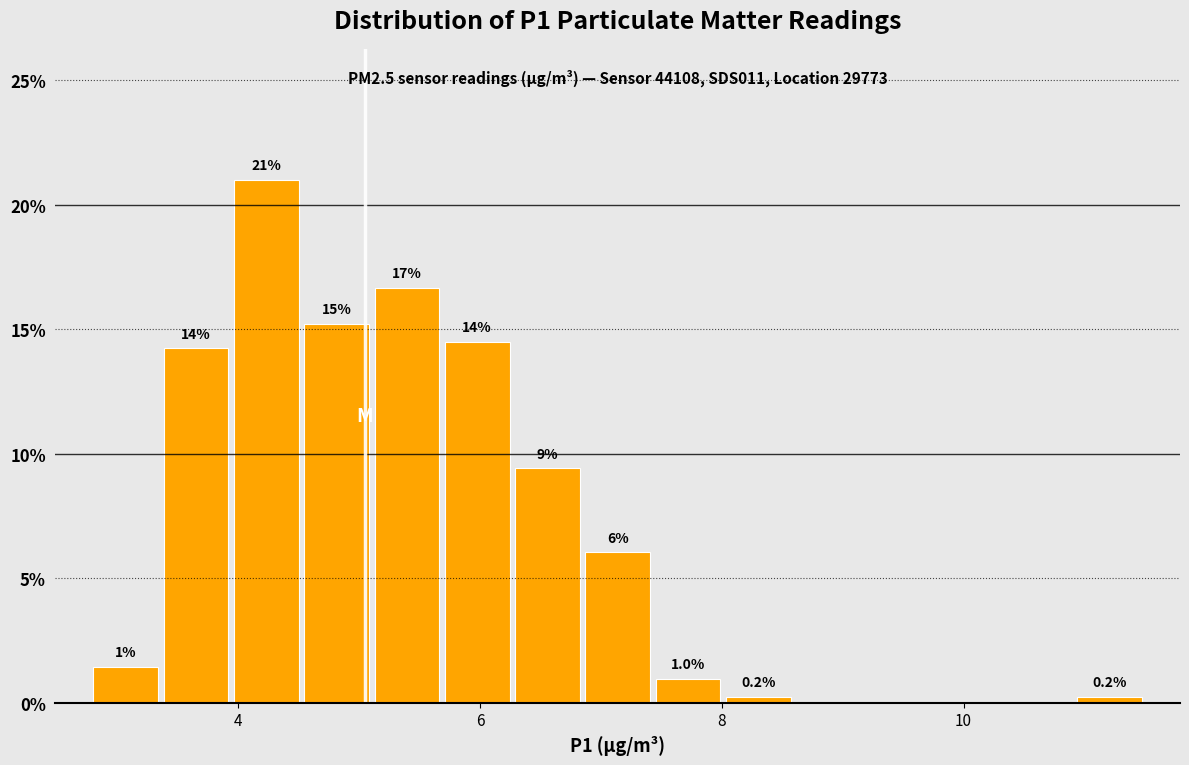

Read against the x-axis, roughly where is the centre of the tallest bar?

4.2